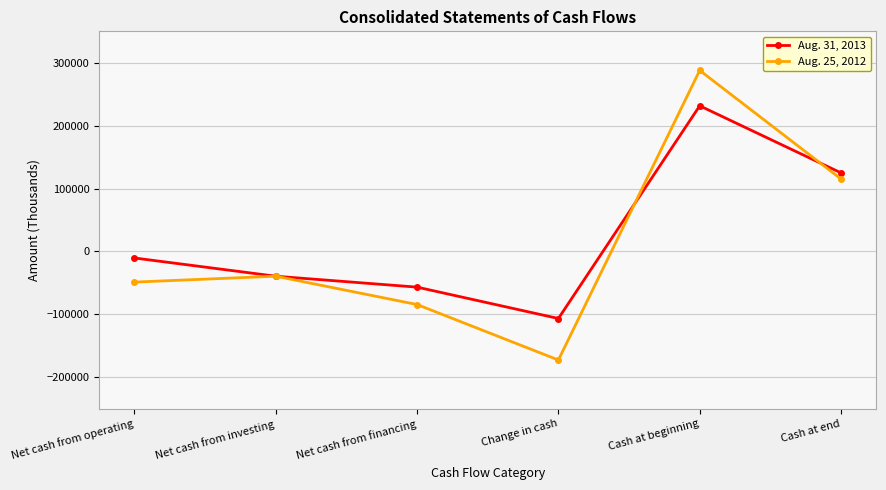

How many values in Aug. 31, 2013 are below zero?

4